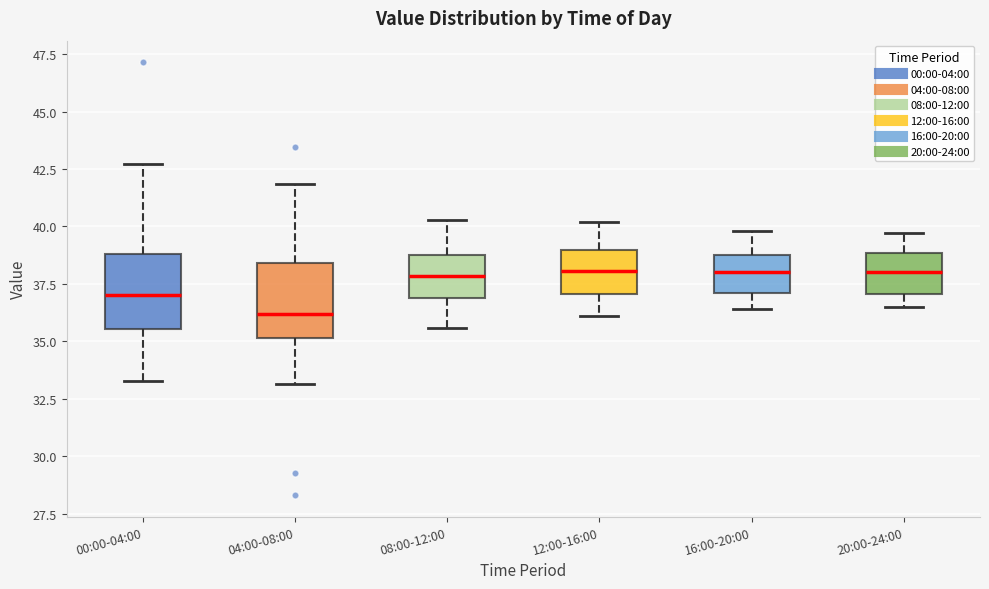

Reading left to right, read every box against the y-axis: the position of its median line, the range the box covers, and the ends of its whiskers. The values are not printed on the chart, so give them approximately, as read against the axis.

00:00-04:00: median 37.0, box 35.5 to 39.0, whiskers 33.5 to 42.5
04:00-08:00: median 36.0, box 35.0 to 38.5, whiskers 33.0 to 42.0
08:00-12:00: median 38.0, box 37.0 to 39.0, whiskers 35.5 to 40.5
12:00-16:00: median 38.0, box 37.0 to 39.0, whiskers 36.0 to 40.0
16:00-20:00: median 38.0, box 37.0 to 39.0, whiskers 36.5 to 40.0
20:00-24:00: median 38.0, box 37.0 to 39.0, whiskers 36.5 to 39.5